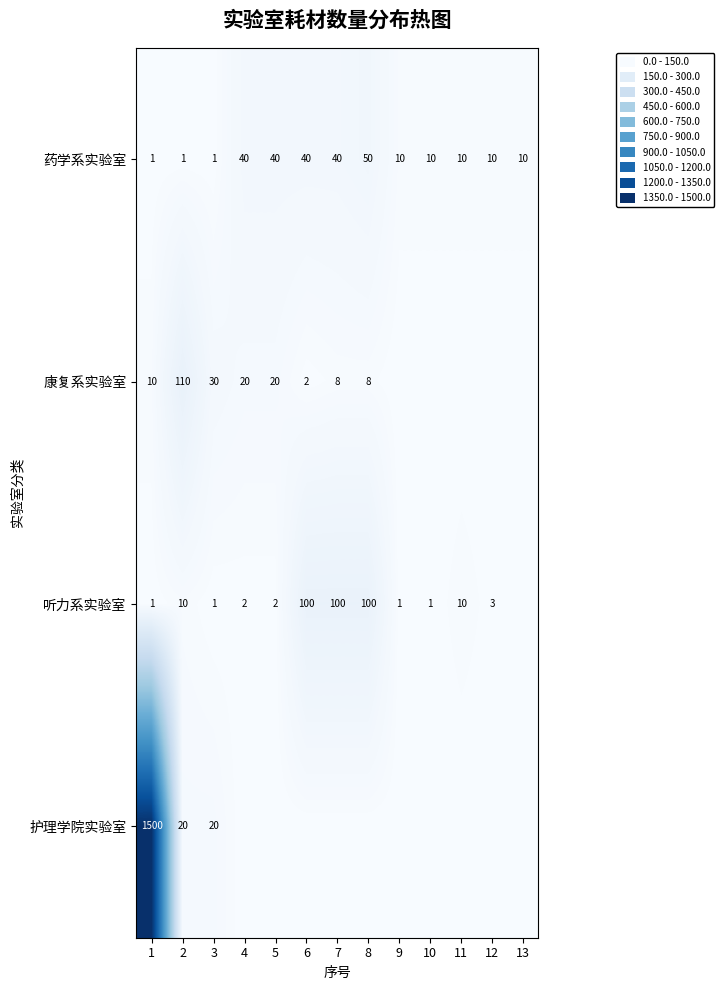

True or false: 康复系实验室 has a value of 20 at 4.

True